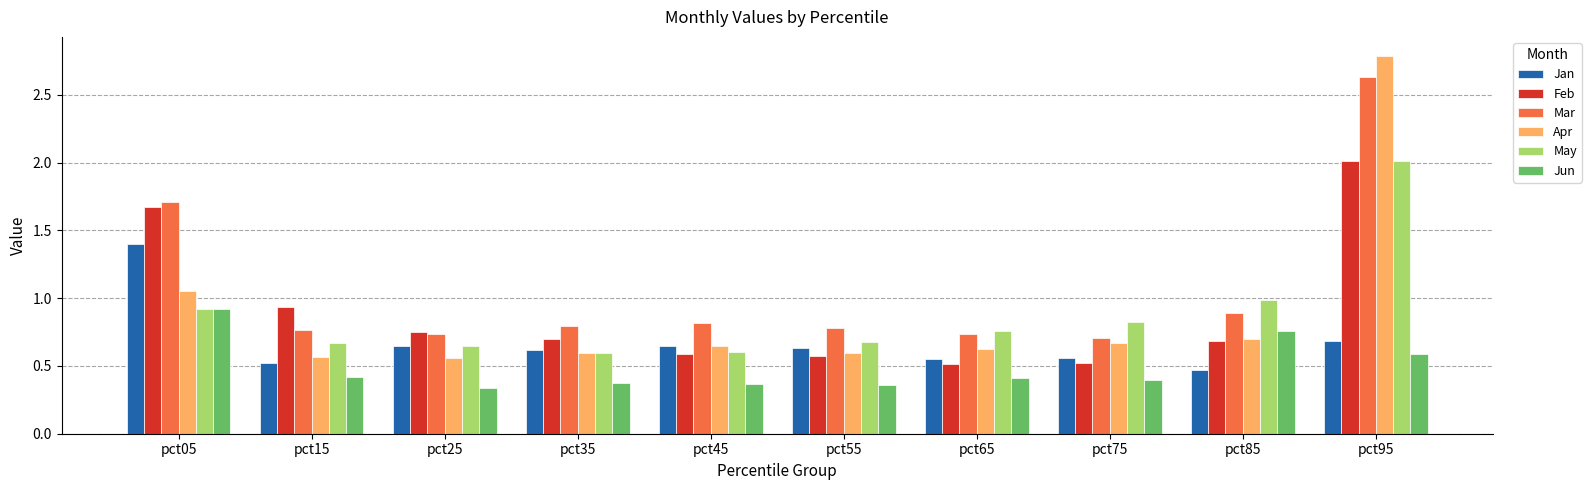

What is the sum of the May values at pct55 and pct45?

1.3